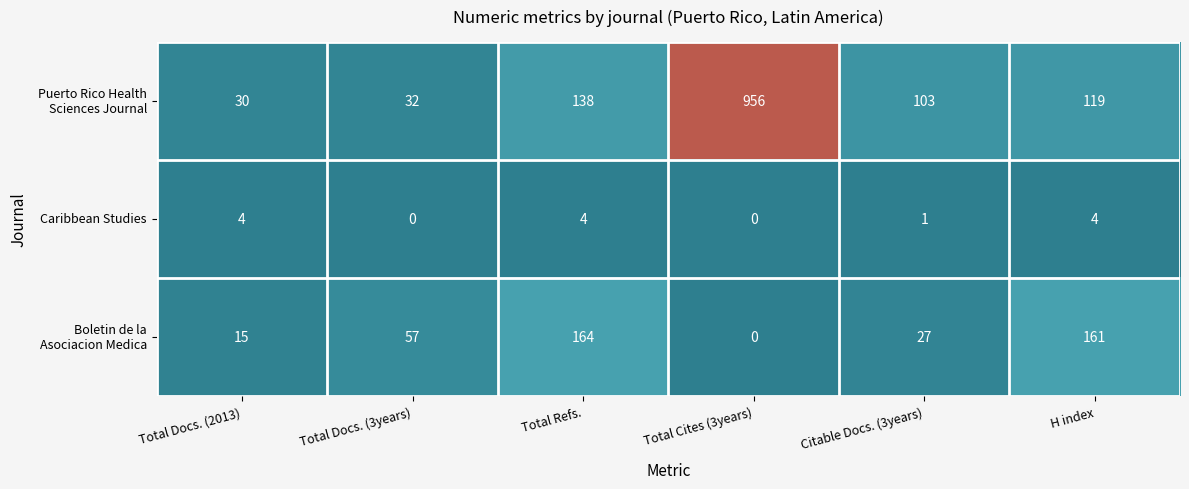

At how many categories does at least one series exceed 586?

1